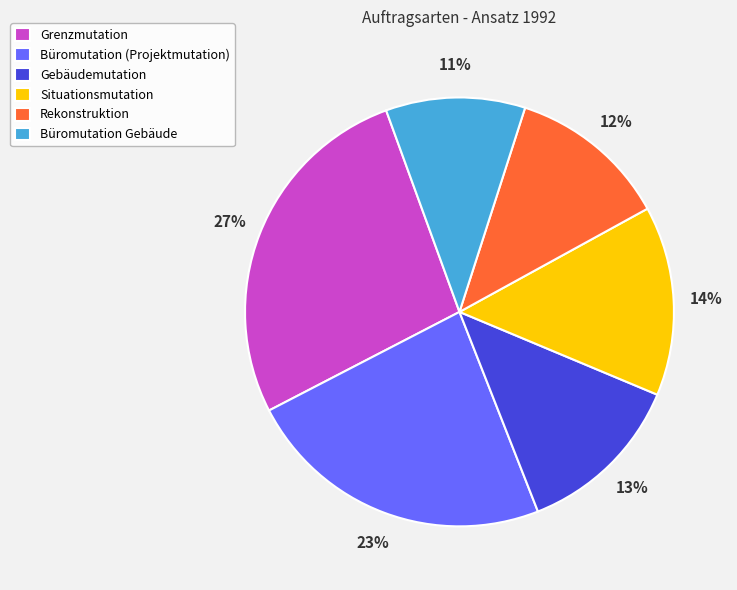

Is the sum of Büromutation (Projektmutation) and Büromutation Gebäude greater than half?

No